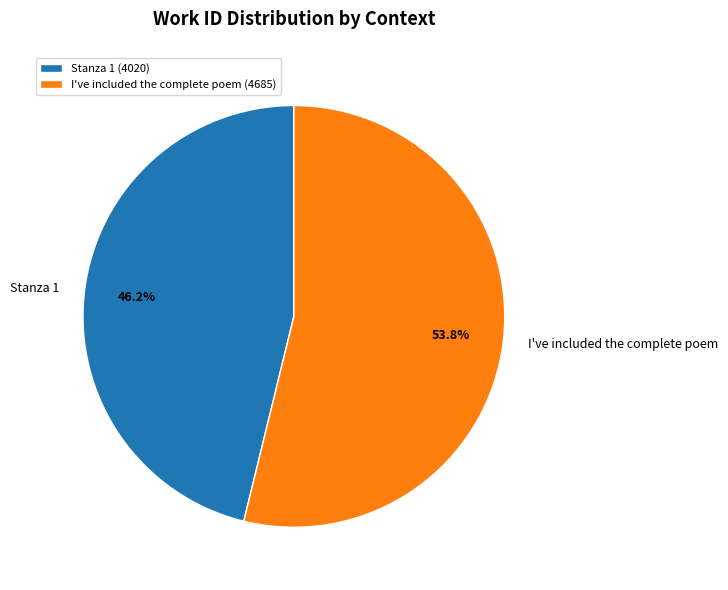

Count the number of slices in the pie.

2